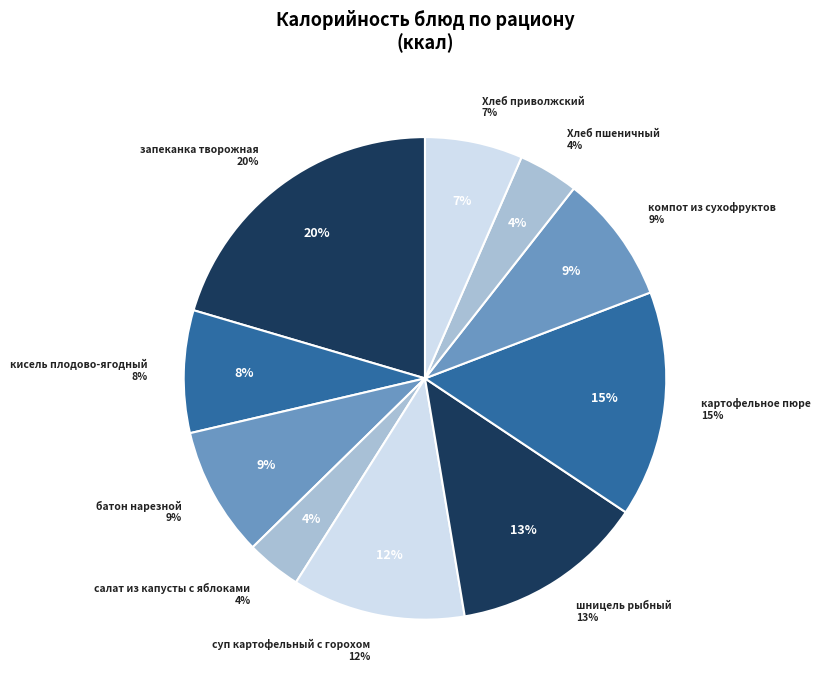

To the nearest percent, what percentage of the pie is компот из смеси сухофруктов?

9%